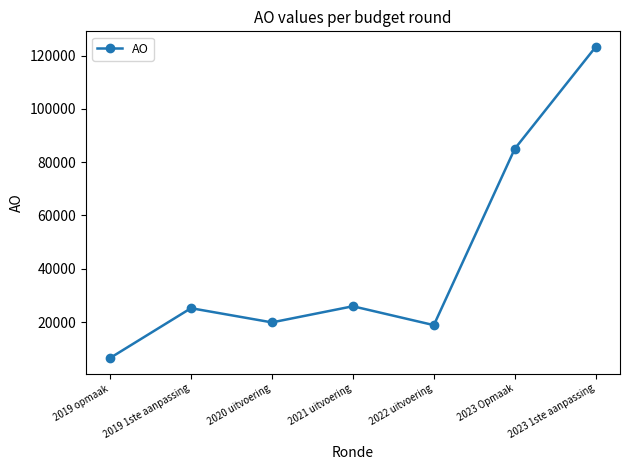

Approximately how many times larger is the value at 2023 1ste aanpassing compared to 2019 opmaak?

19.0